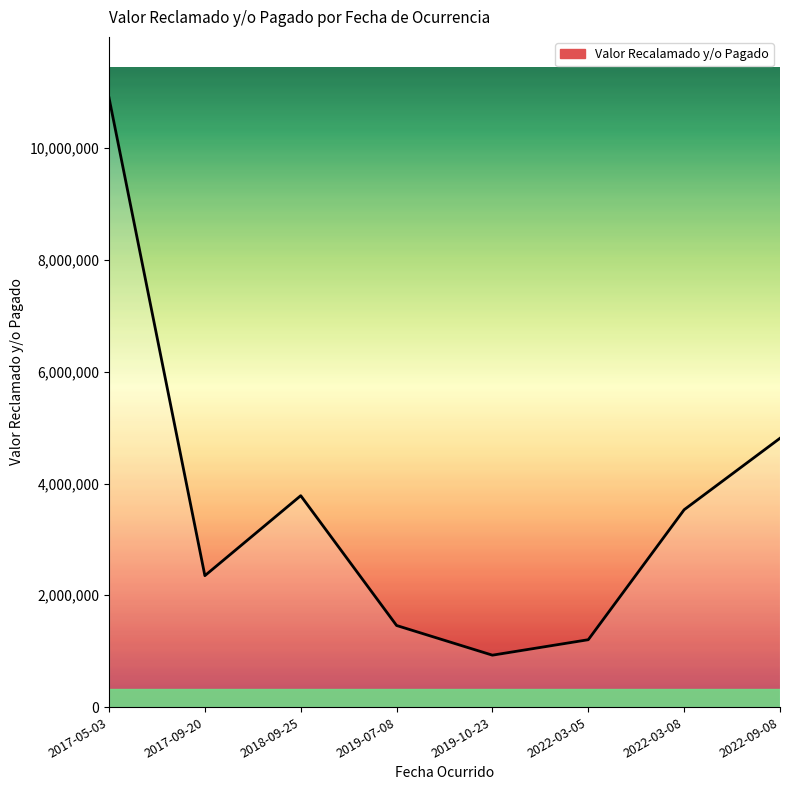

How many lines are shown in the chart?

1